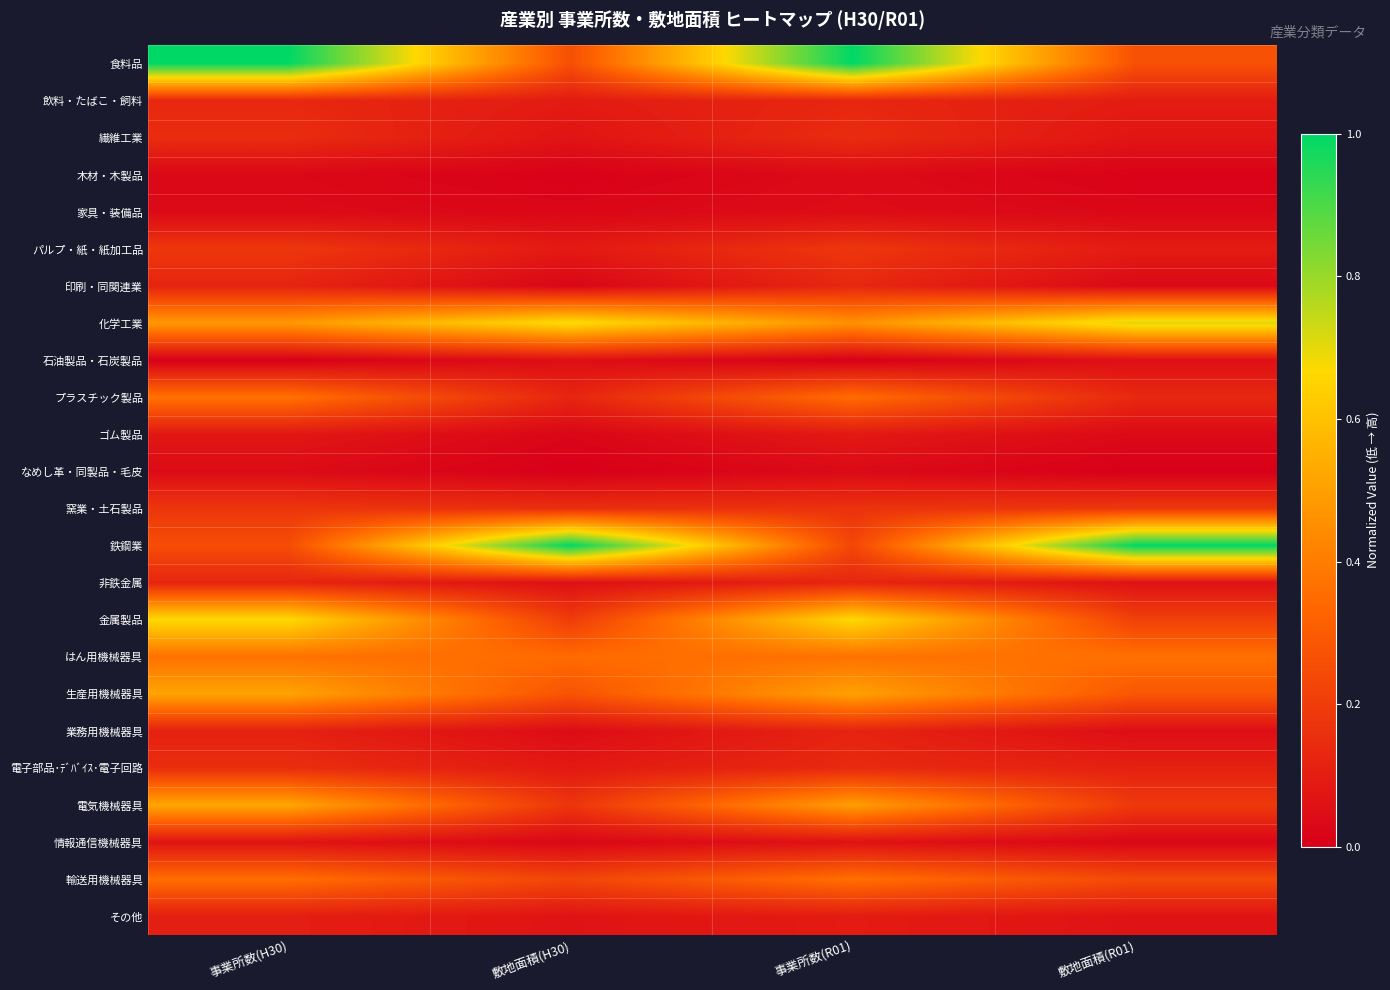

What is the difference between the highest and lowest values at 事業所数(R01)?

1.0